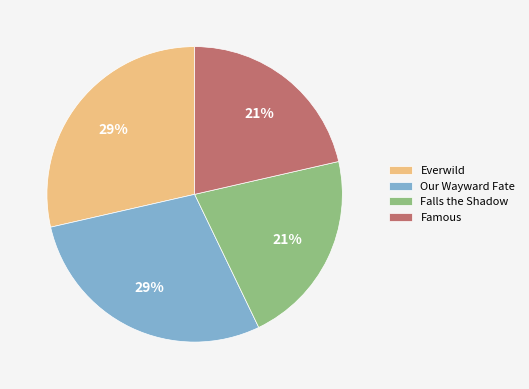

Between Falls the Shadow and Our Wayward Fate, which is larger?

Our Wayward Fate